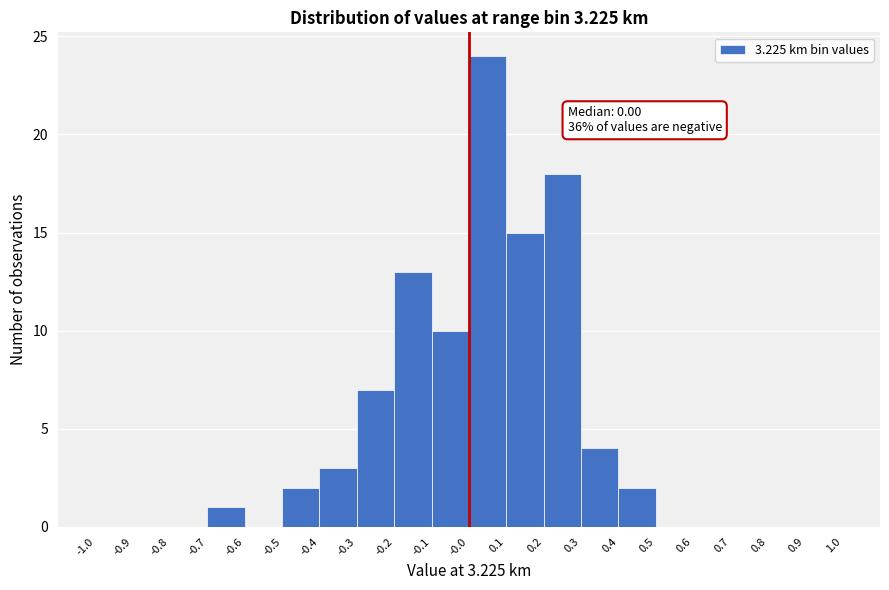

Which range on the x-axis has the tallest bar?

-0.0 to 0.1